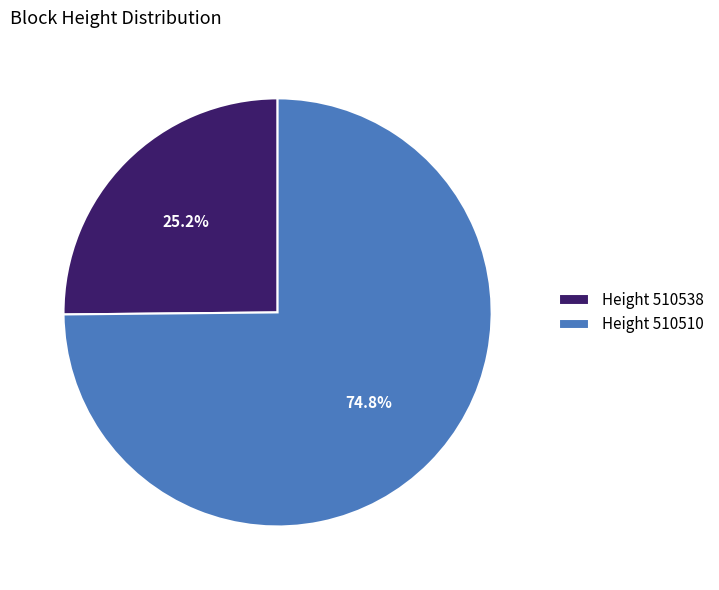

How many slices are in this pie chart?

2